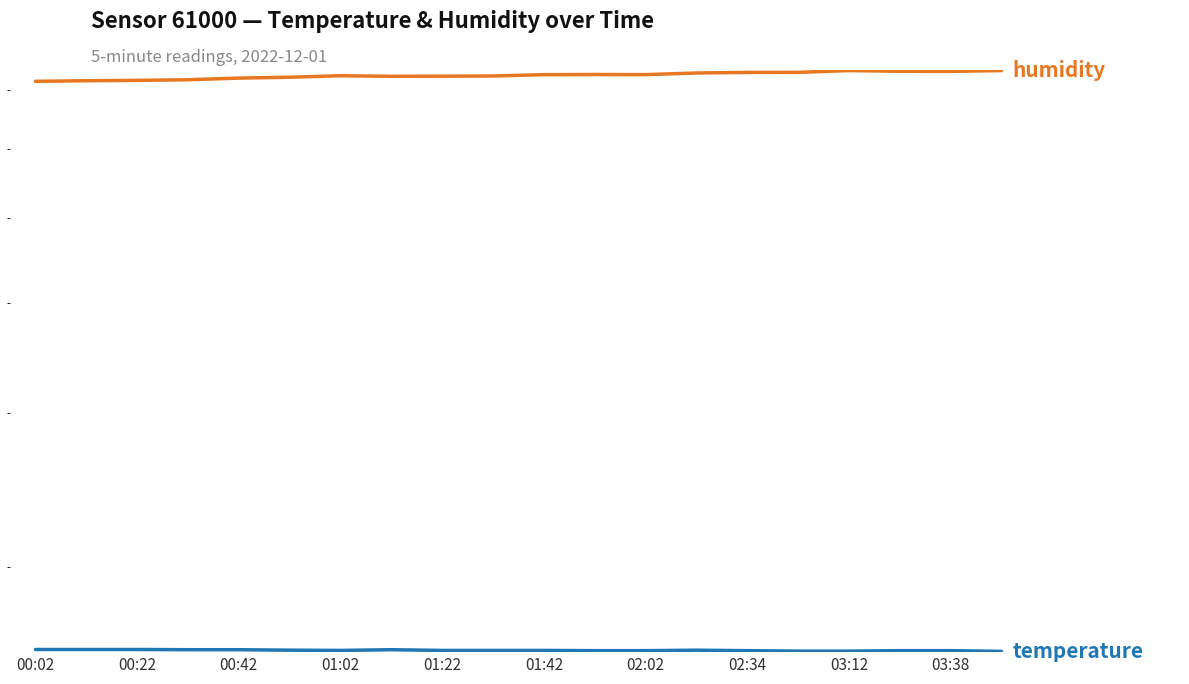

What is the maximum value for temperature?

16.1